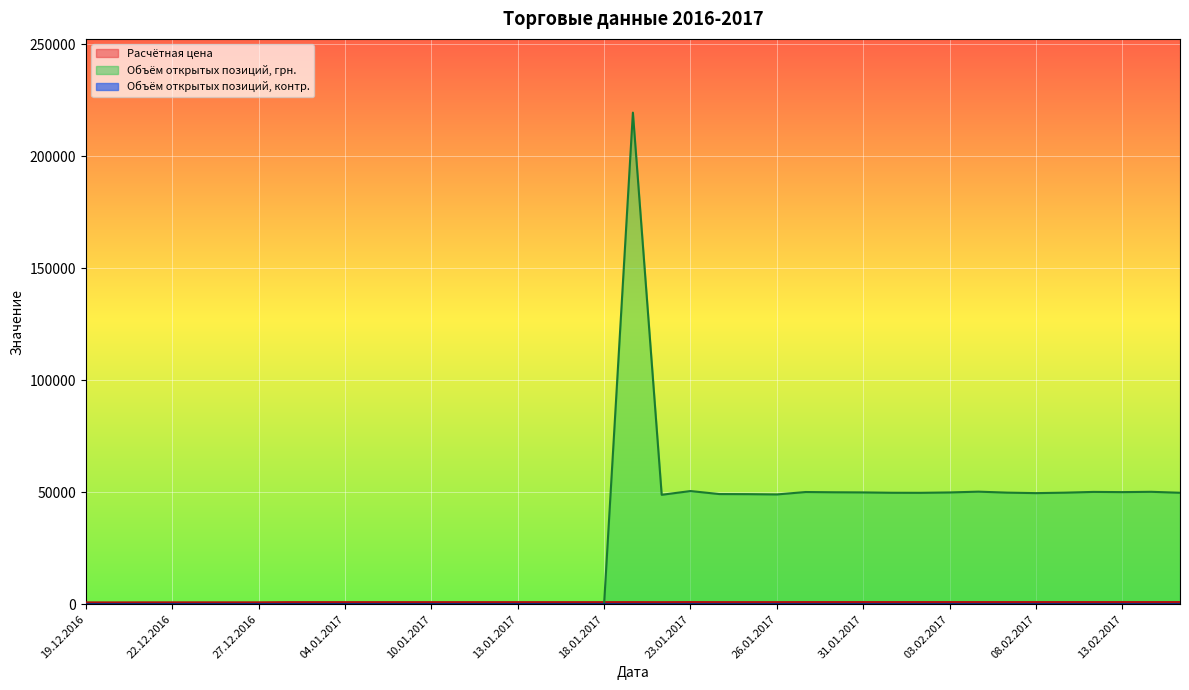

What position from the left is 18.01.2017?

19